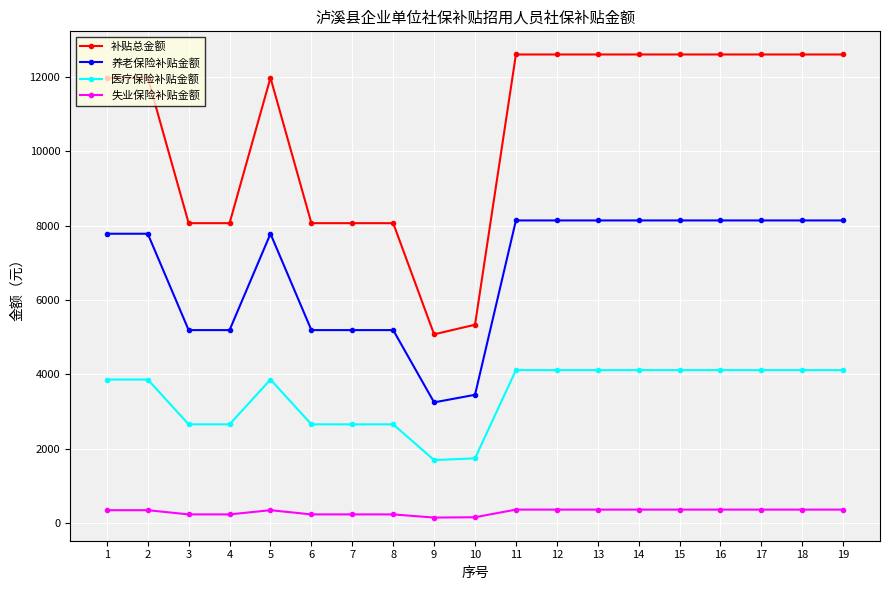

Is this an area chart (filled region under the line)?

No